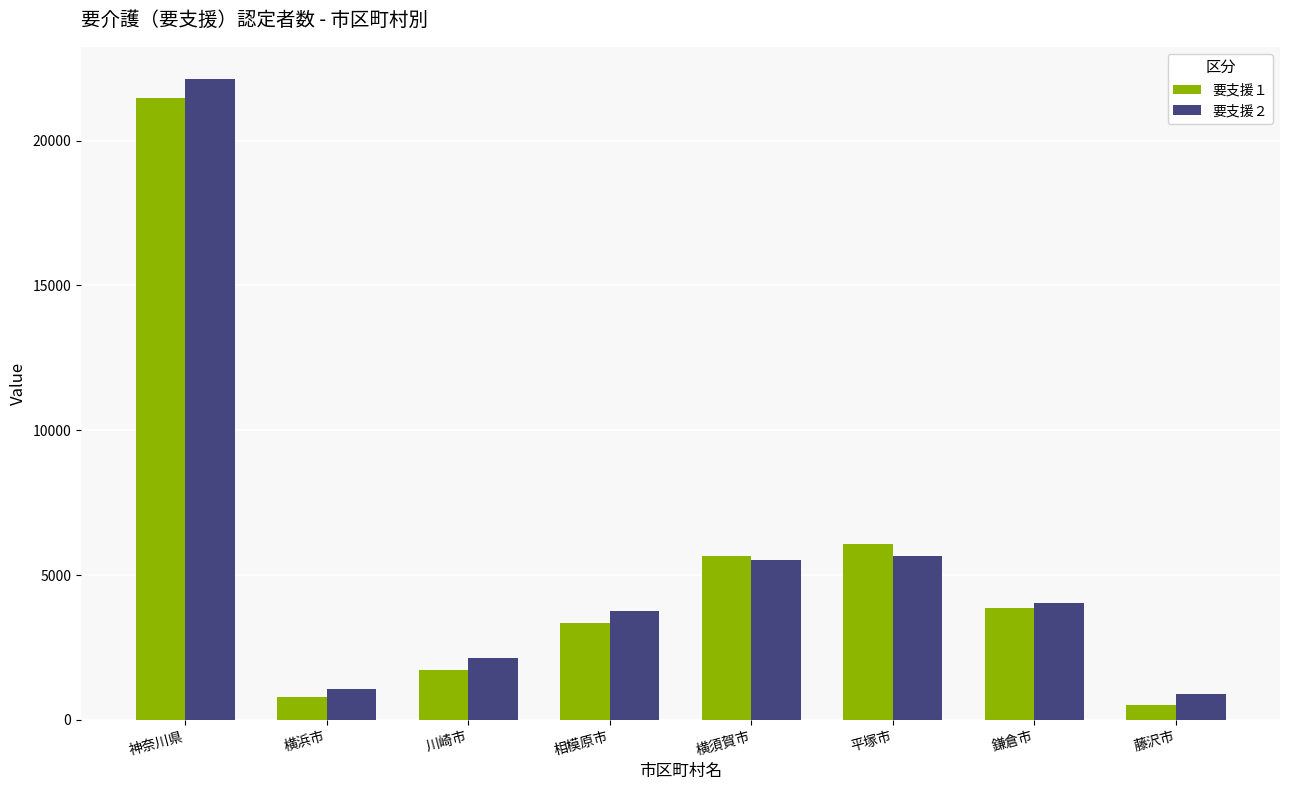

Which series has the largest range (max minus min)?

要支援２